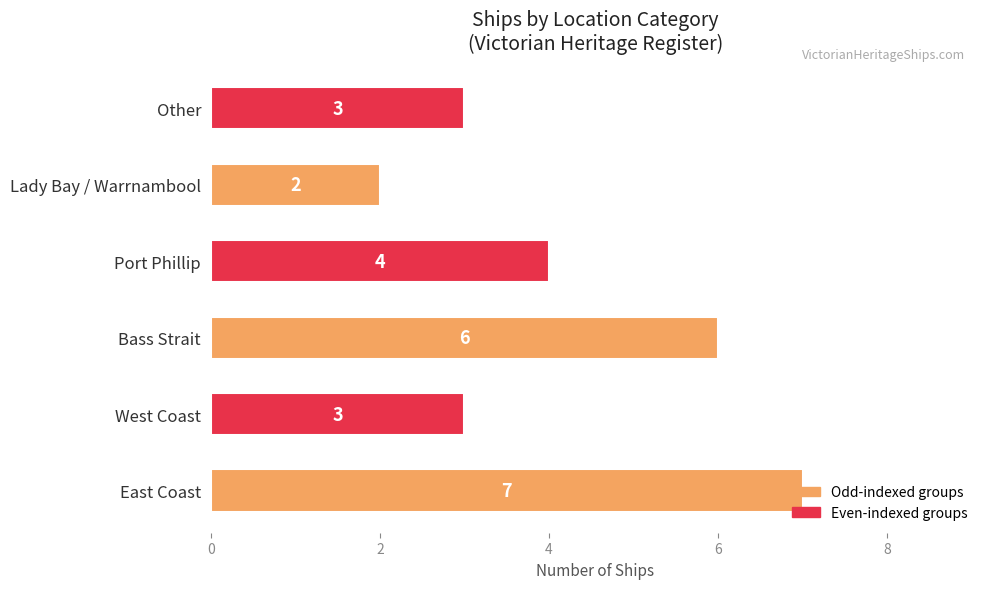

Approximately how many times larger is the value at West Coast compared to Lady Bay / Warrnambool?

1.5